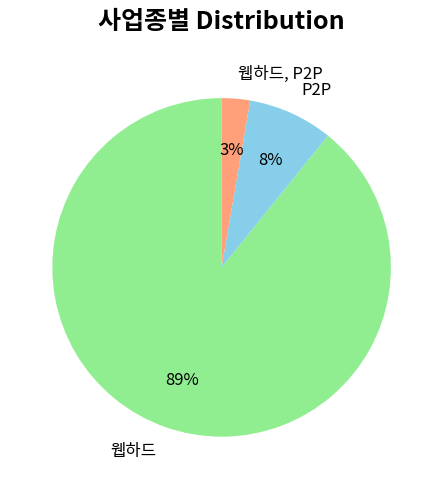

What is the majority slice?

웹하드